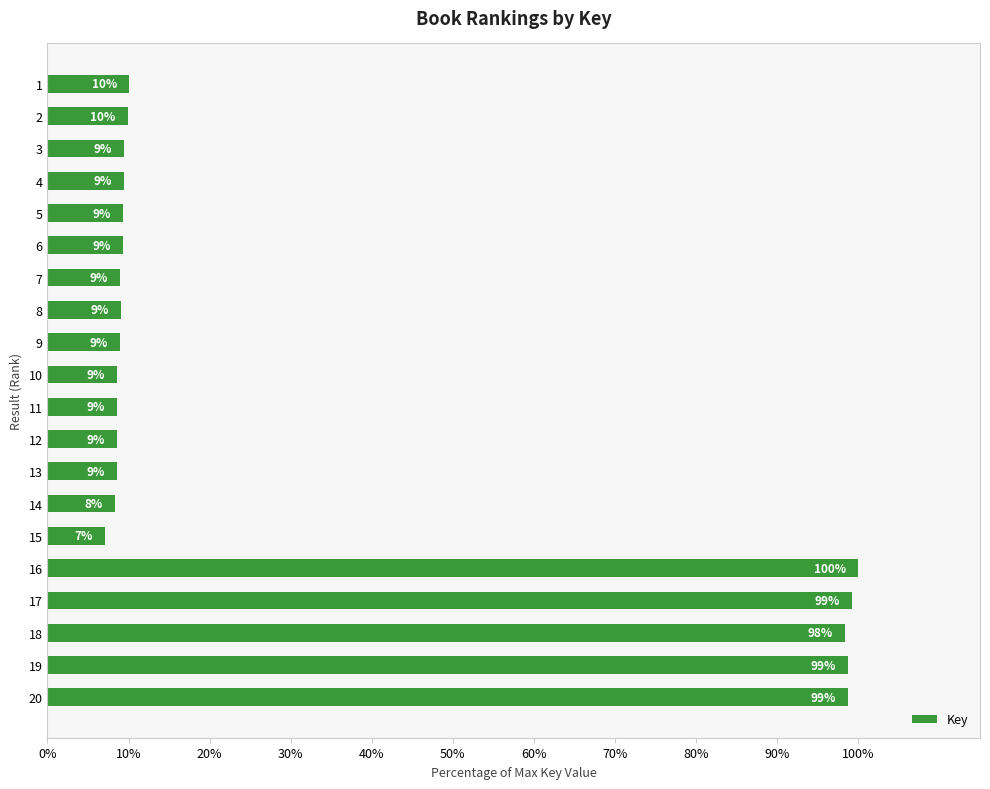

The chart shows a value of 9.3 at 6. True or false?

True